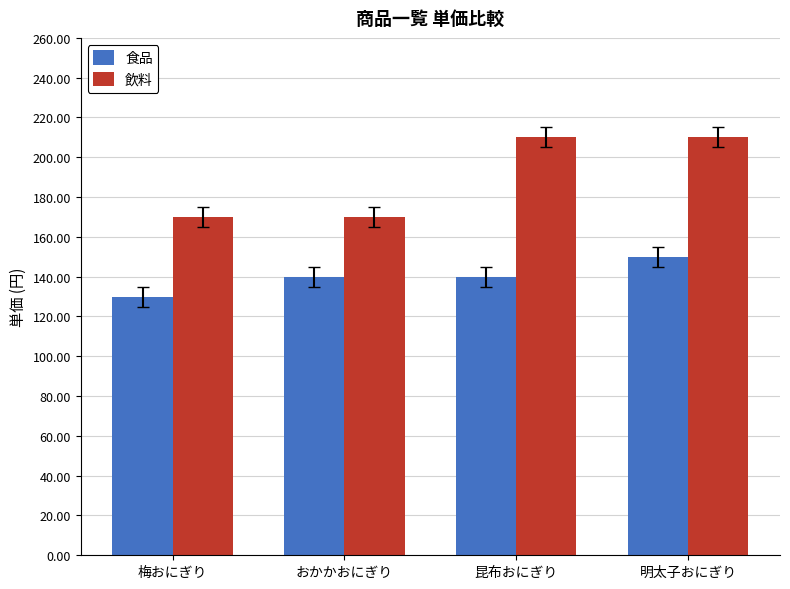

Which label corresponds to the smallest value in the chart?

梅おにぎり